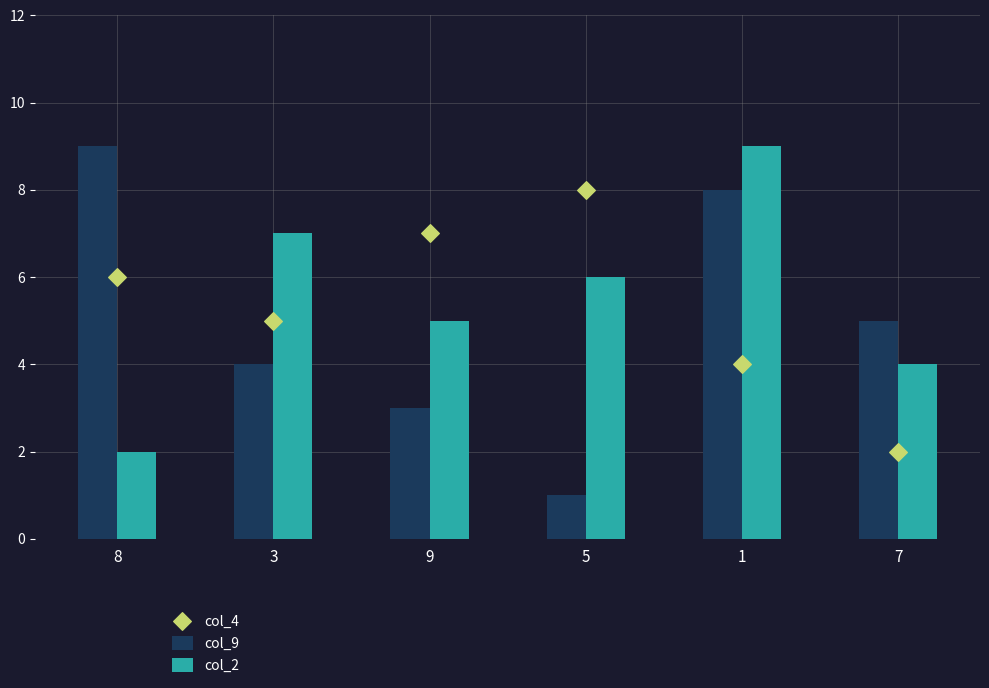

Which series has the largest Y range (max minus min)?

col_9